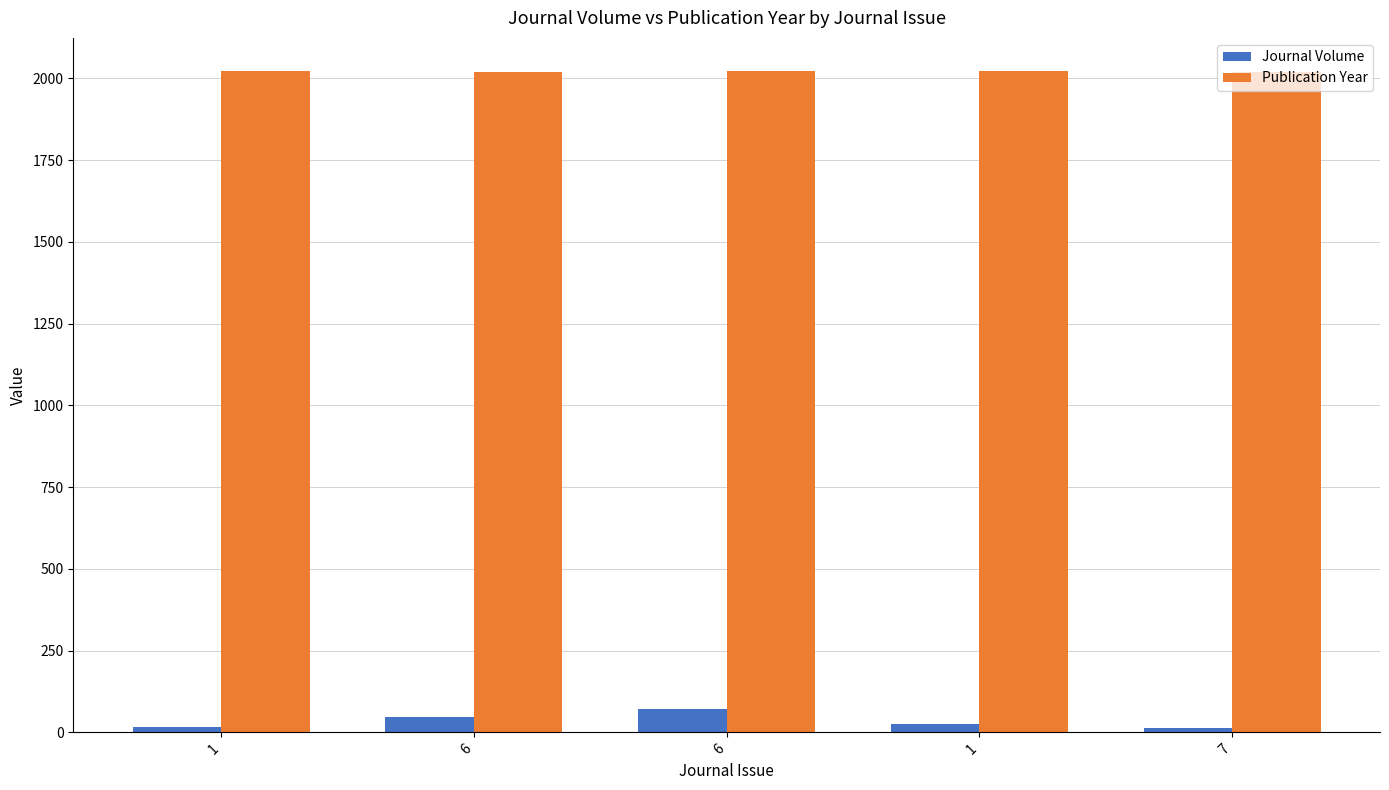

List the series in order of their overall mean, lowest first.

Journal Volume, Publication Year